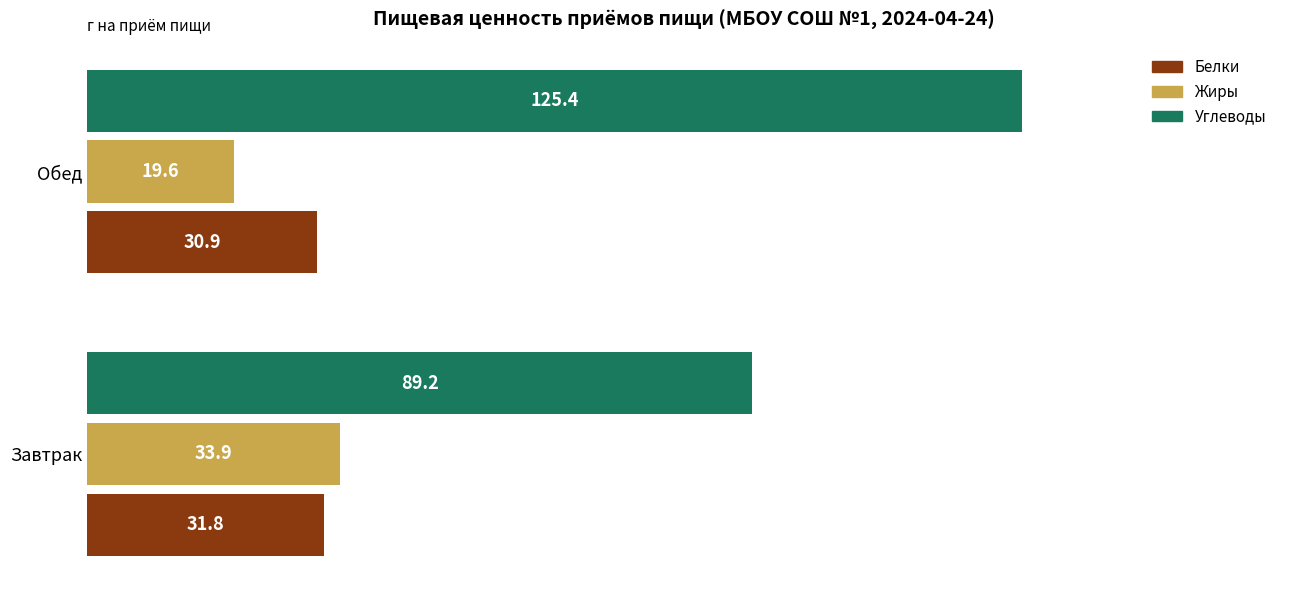

Count the Белки values in the range 30 to 31.

1